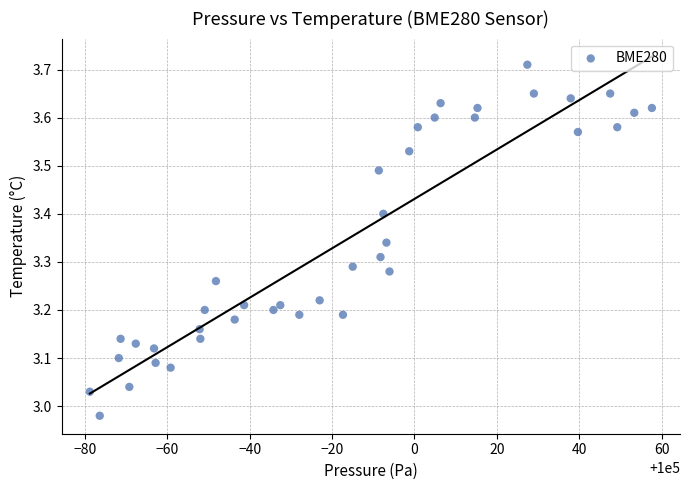

What is the range of Y values (max minus min)?

0.7